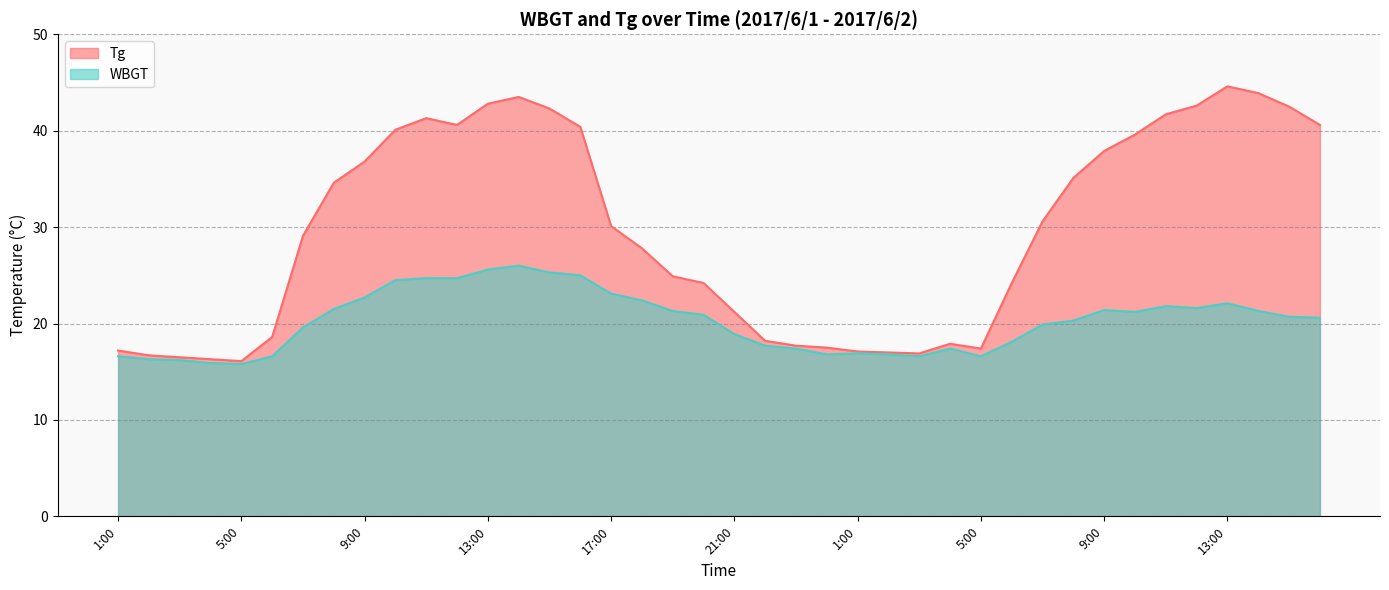

What is the difference between the WBGT values at 7:00 and 12:00?

1.7